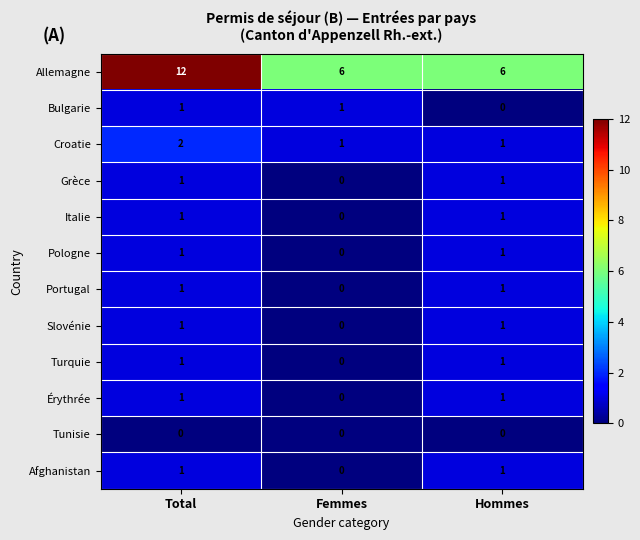

What is the difference between the highest and lowest values at Hommes?

6